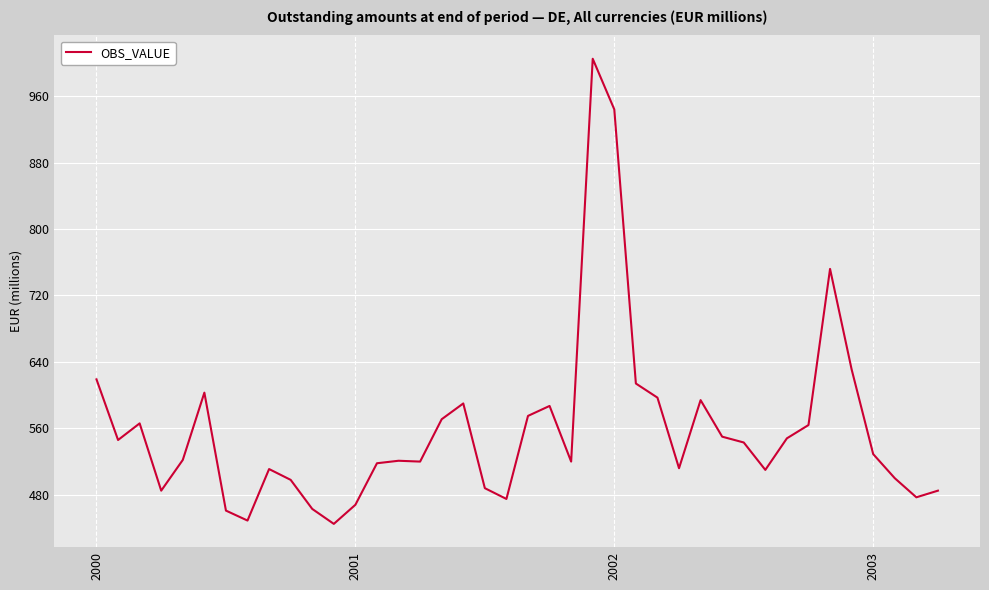

What is the minimum value shown in the chart?

445